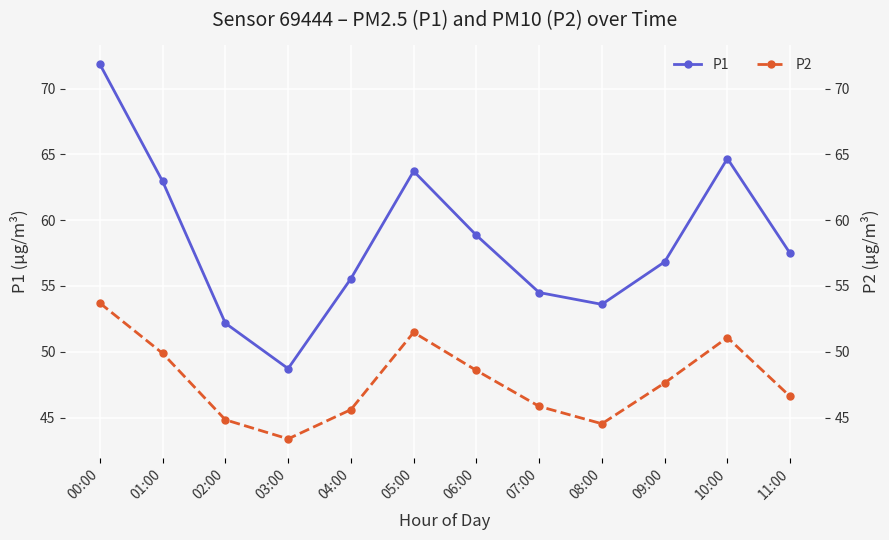

What position from the left is 05:00?

6